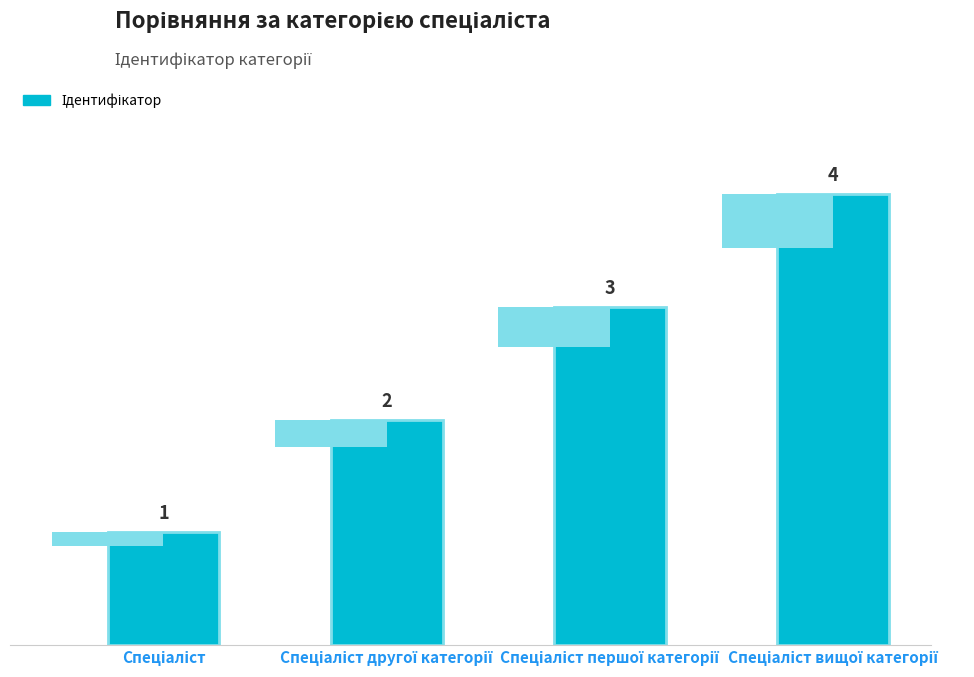

Rank the categories by value from highest to lowest.

Спеціаліст вищої категорії, Спеціаліст першої категорії, Спеціаліст другої категорії, Спеціаліст